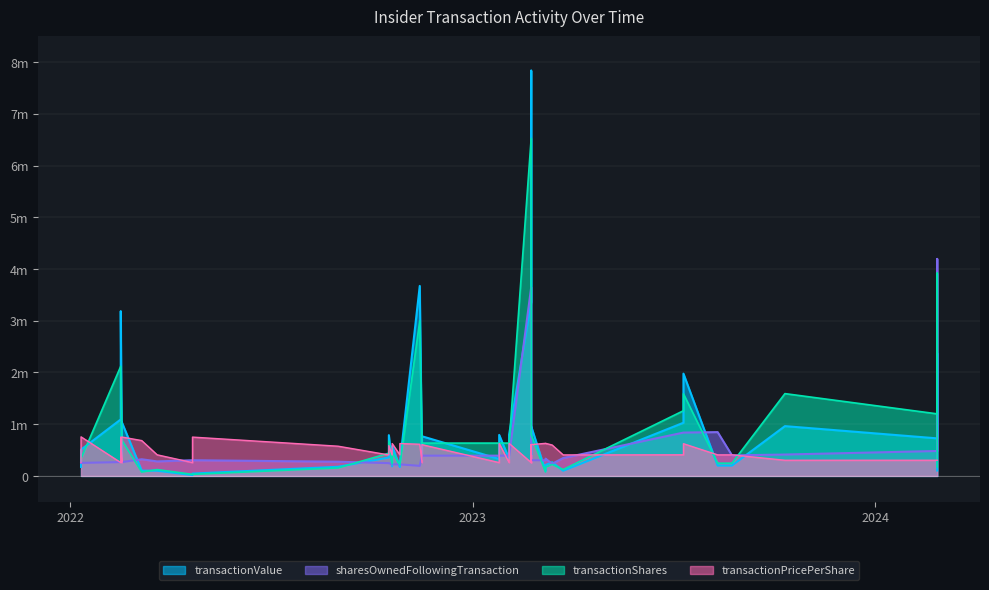

Does the chart display data point markers on the line(s)?

No